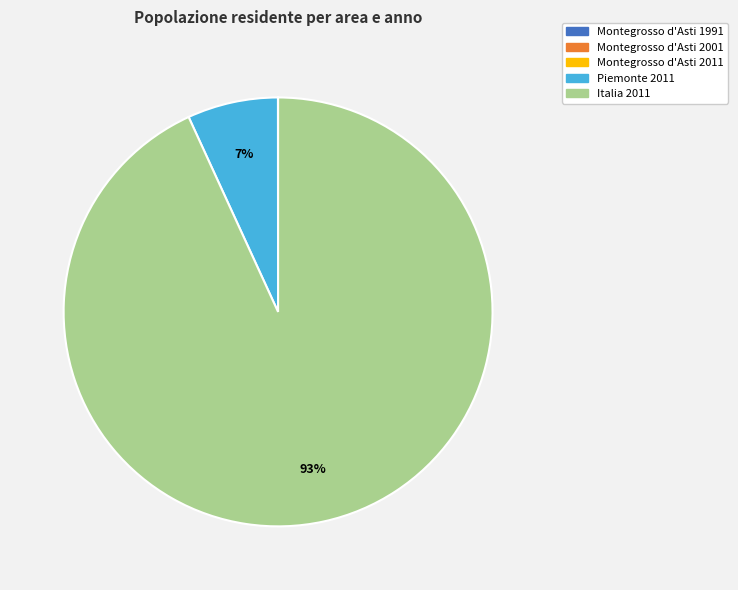

Which category accounts for the majority?

Italia 2011